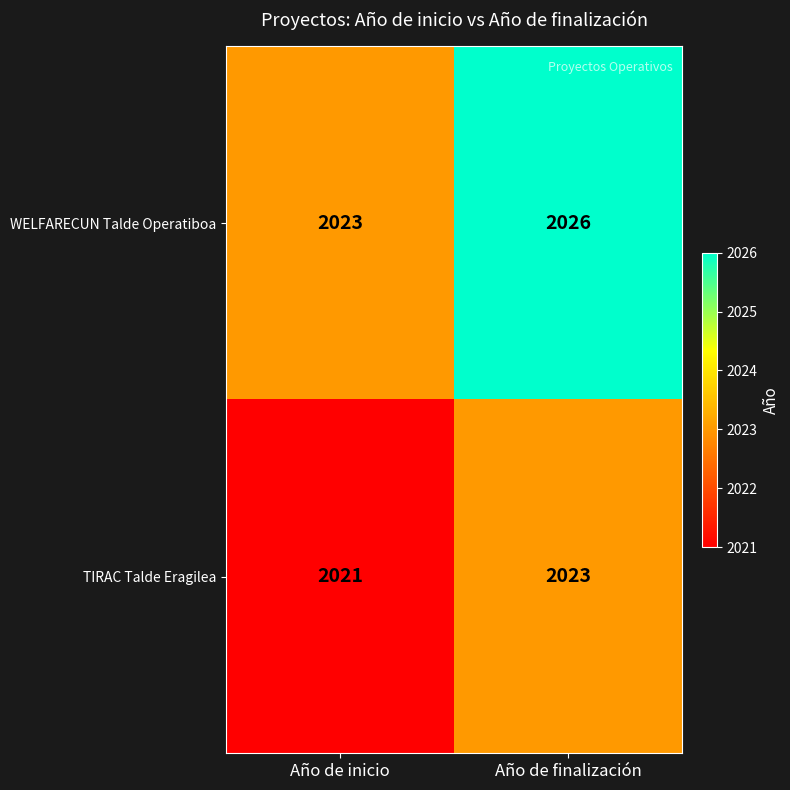

Rank the series at Año de inicio from highest to lowest value.

WELFARECUN Talde Operatiboa, TIRAC Talde Eragilea